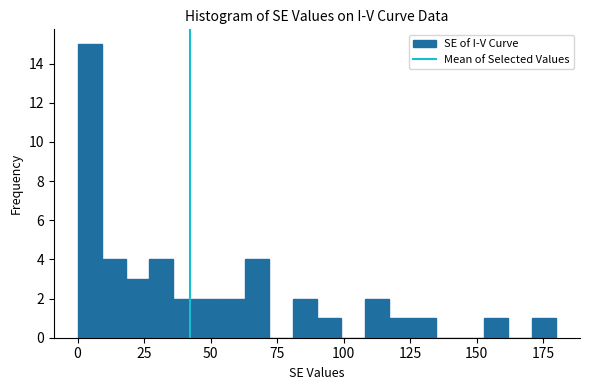

Around what value on the x-axis is the tallest bar? Give the approximate position of its centre, as read against the axis.

5